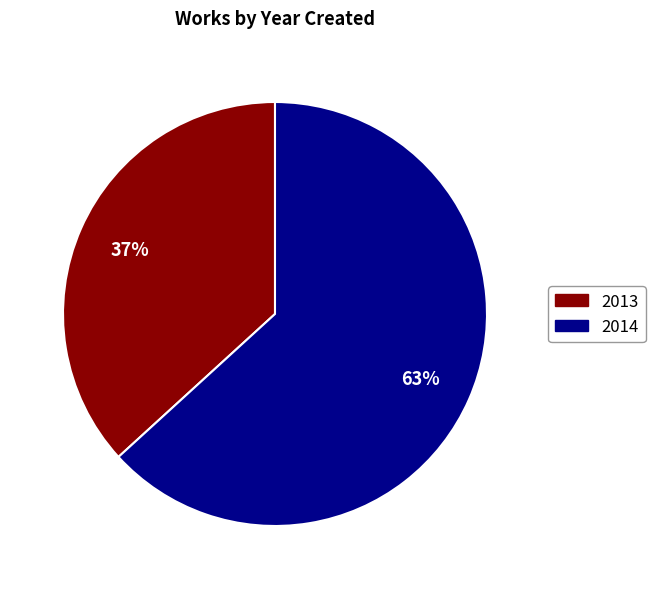

Combined, do 2014 and 2013 account for over 50%?

Yes